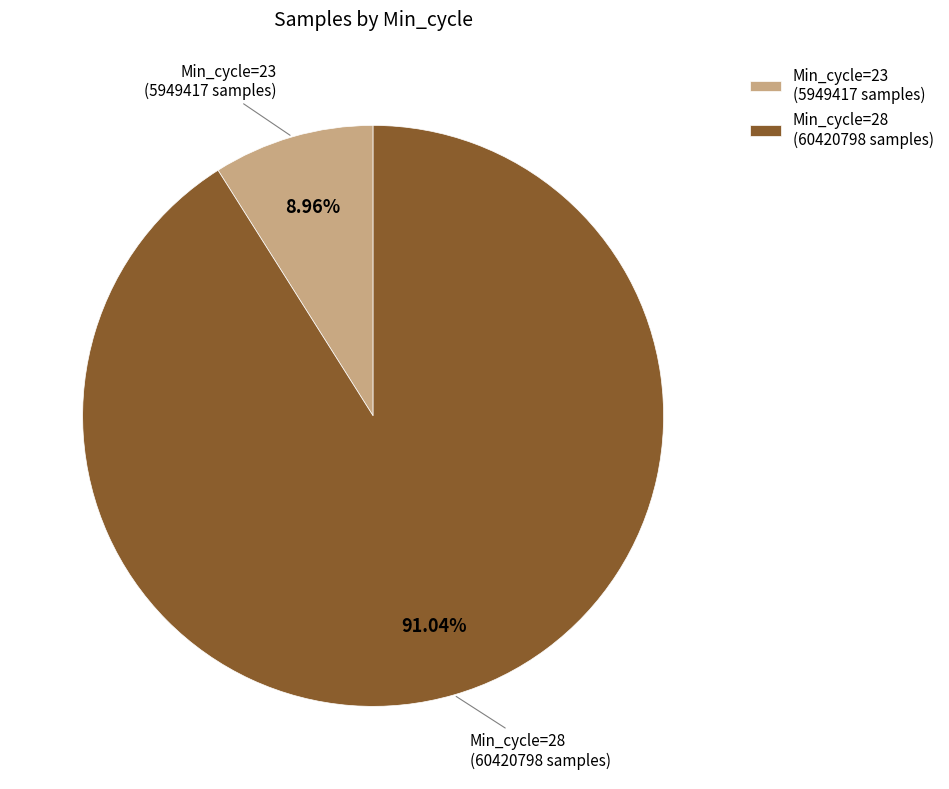

What is the ratio of the value at Min_cycle=28 (60420798 samples) to the value at Min_cycle=23 (5949417 samples)?

10.2